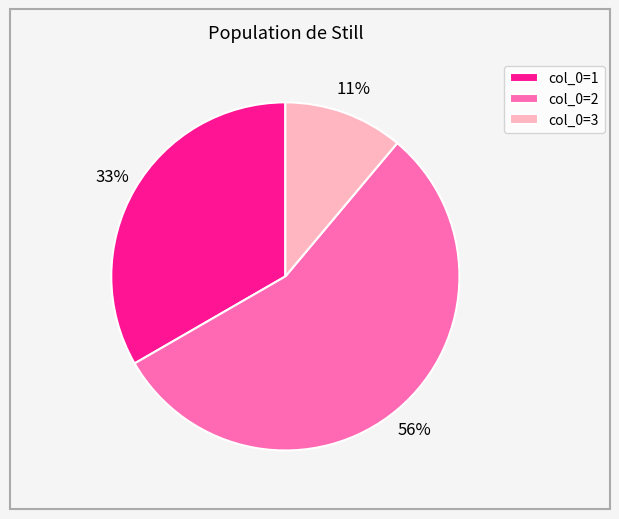

Does any single category account for the majority?

Yes